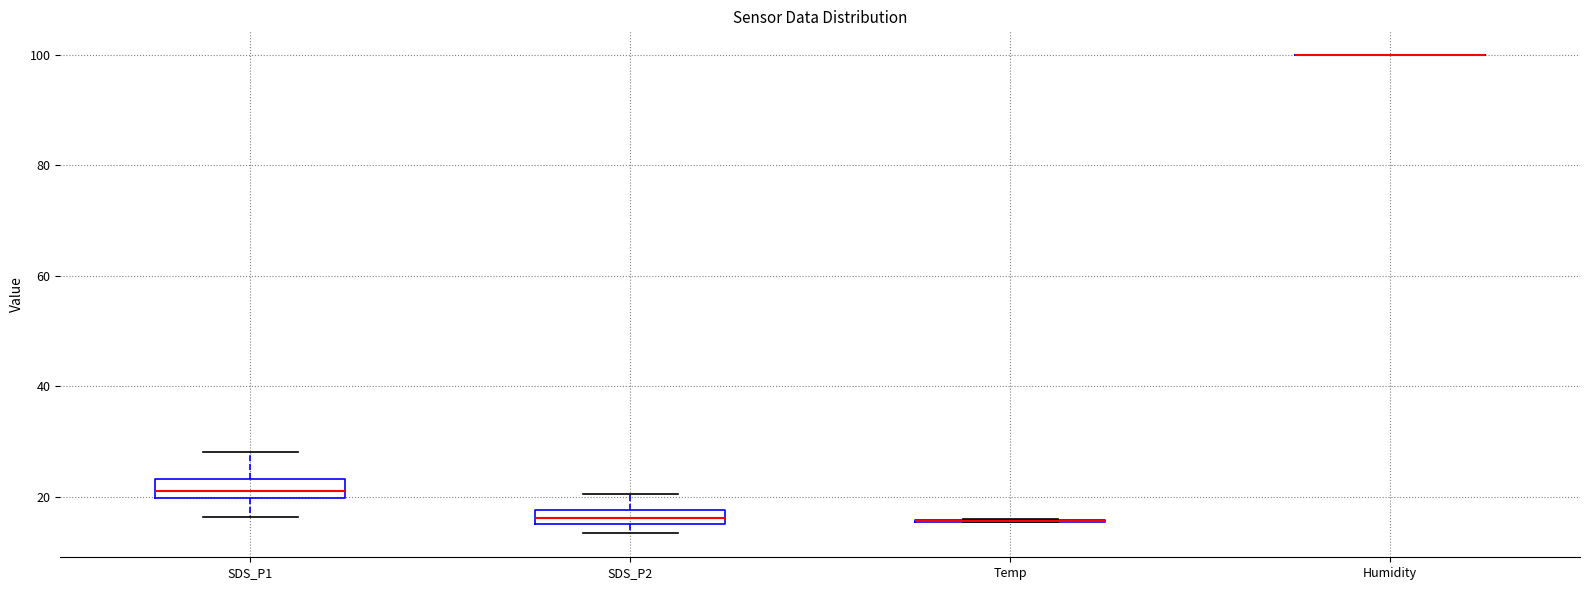

Where is the upper edge of the box for SDS_P2 on the y-axis? The values are not printed on the chart, so give them approximately, as read against the axis.

18